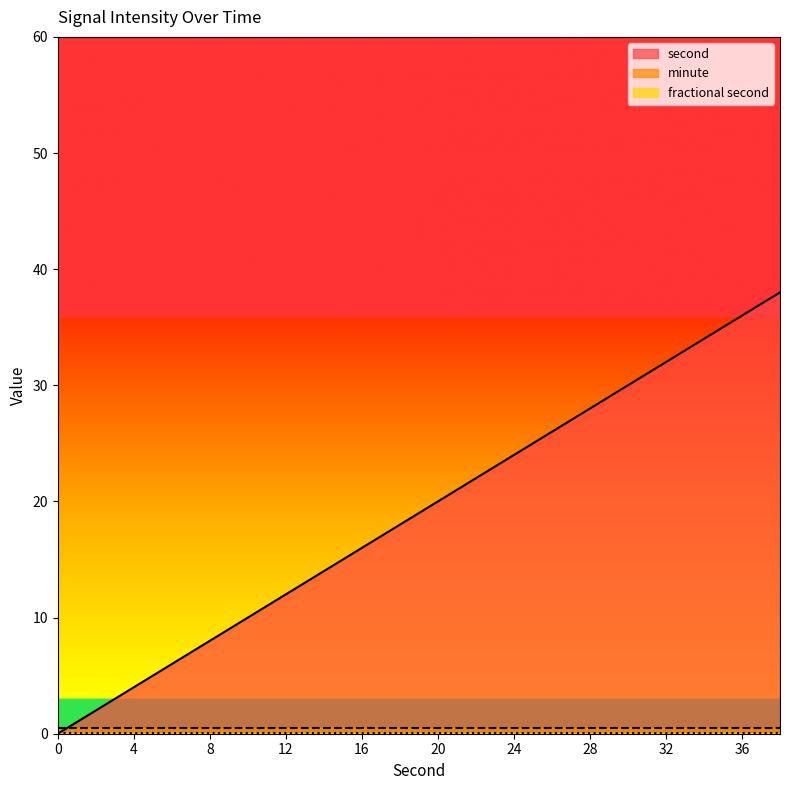

Reading right to left, list all the values displayed in this chart.

second: 38=38	36=36	34=34	32=32	30=30	28=28	26=26	24=24	22=22	20=20	18=18	16=16	14=14	12=12	10=10	8=8	6=6	4=4	2=2	0=0
minute: 38=0	36=0	34=0	32=0	30=0	28=0	26=0	24=0	22=0	20=0	18=0	16=0	14=0	12=0	10=0	8=0	6=0	4=0	2=0	0=0
fractional second: 38=0	36=0	34=0	32=0	30=0	28=0	26=0	24=0	22=0	20=0	18=0	16=0	14=0	12=0	10=0	8=0	6=0	4=0	2=0	0=0